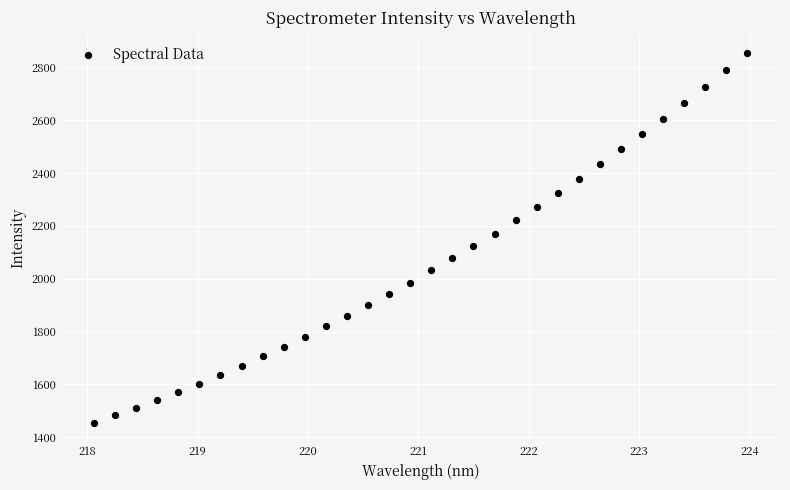

What is the range of Y values (max minus min)?

1399.6